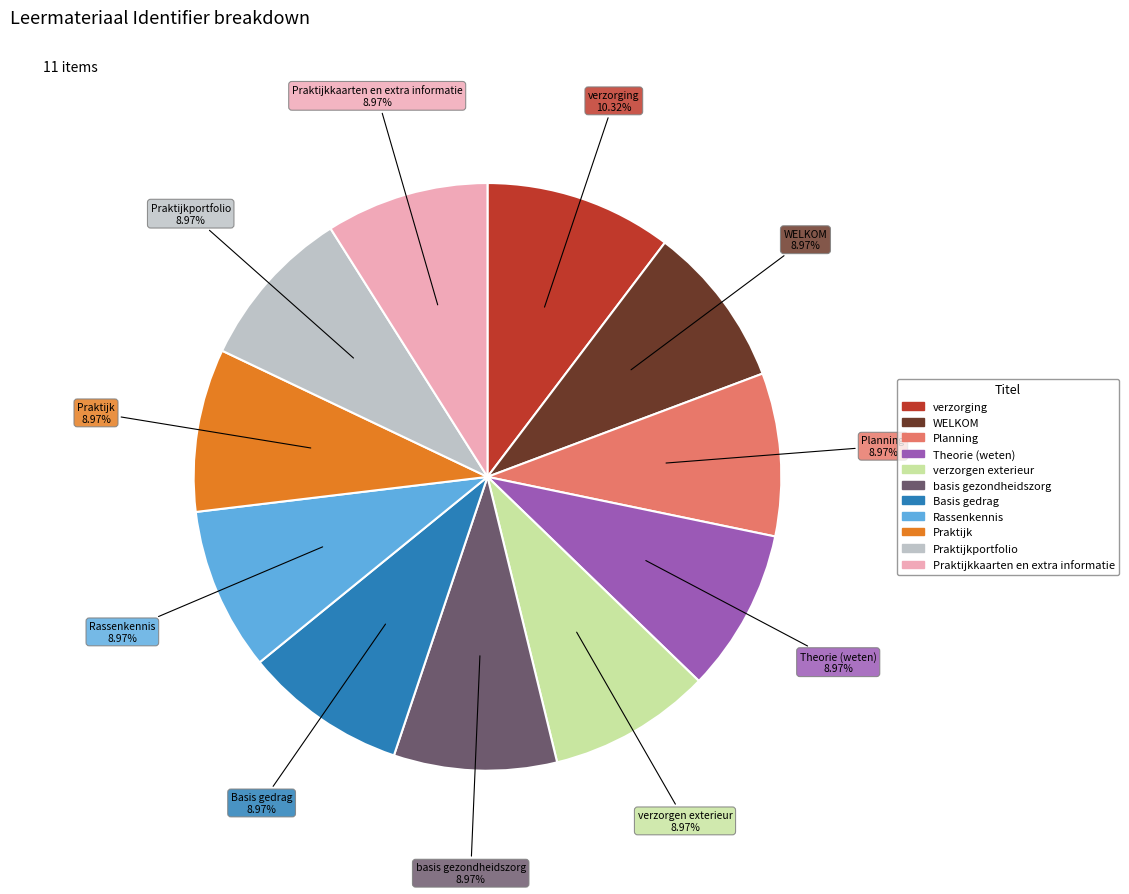

Does any single category account for the majority?

No